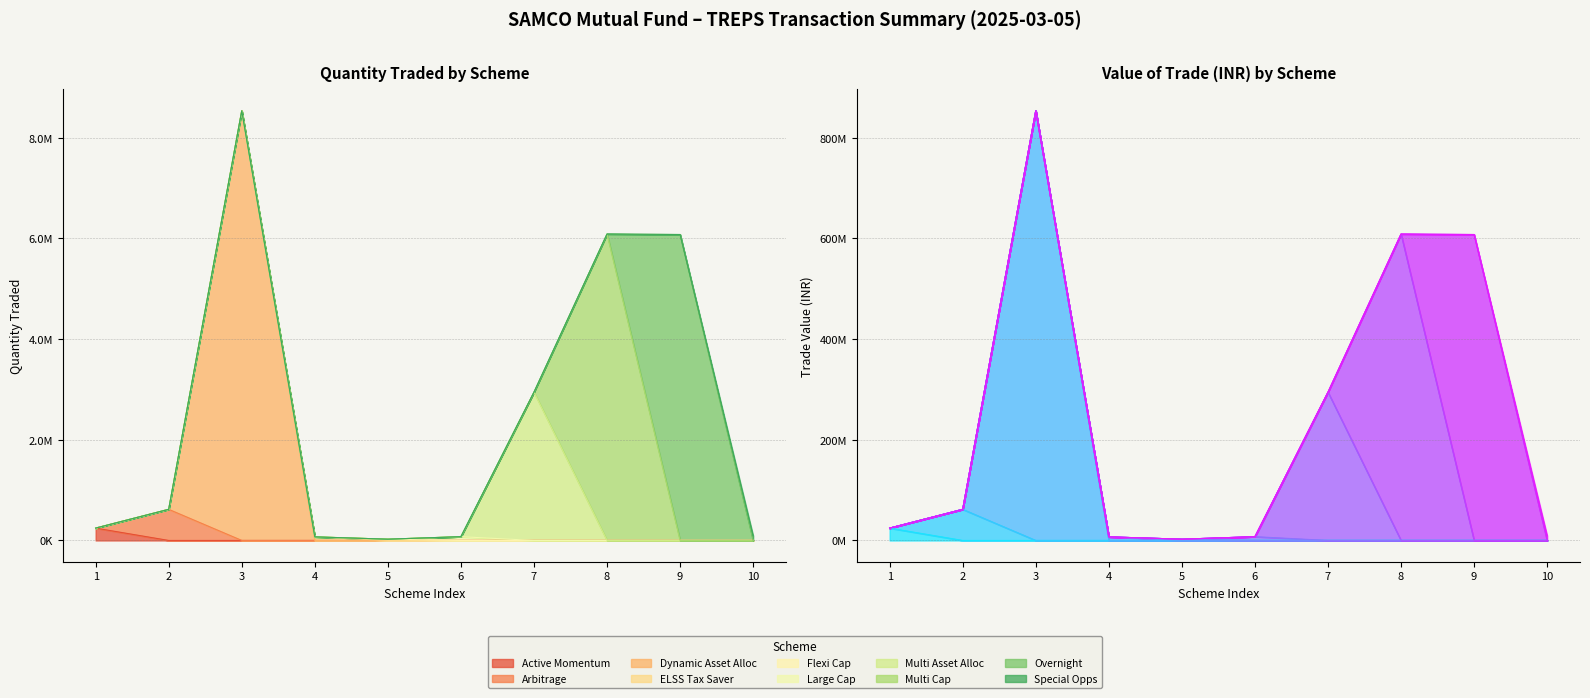

What value does the Quantity traded series have at 3?

8537000.0